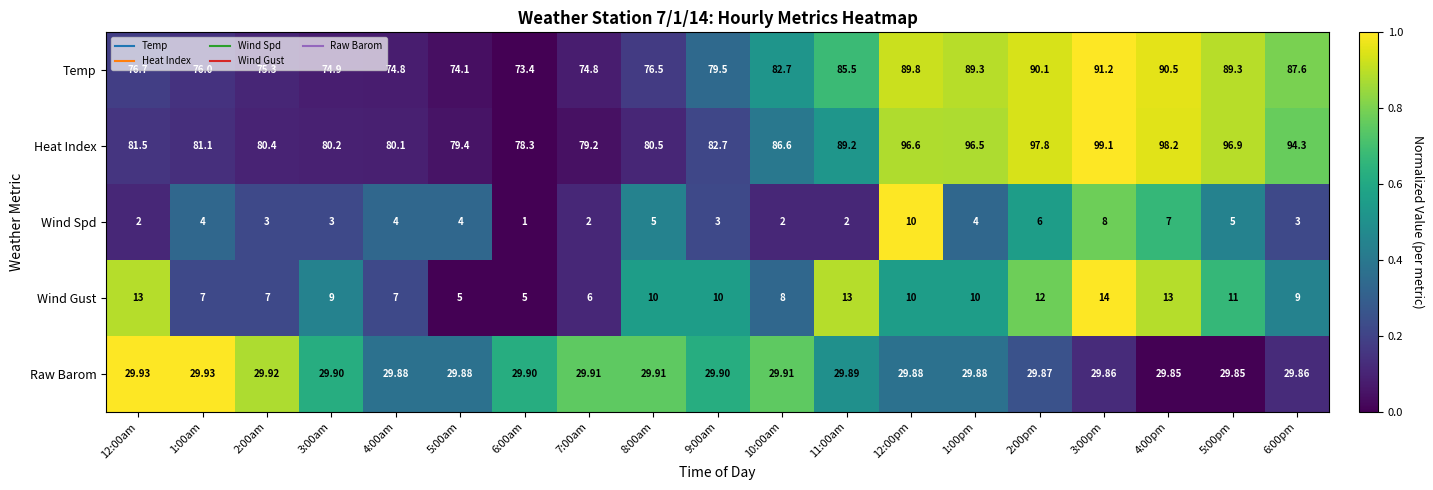

Which series has the largest total across all categories?

Heat Index